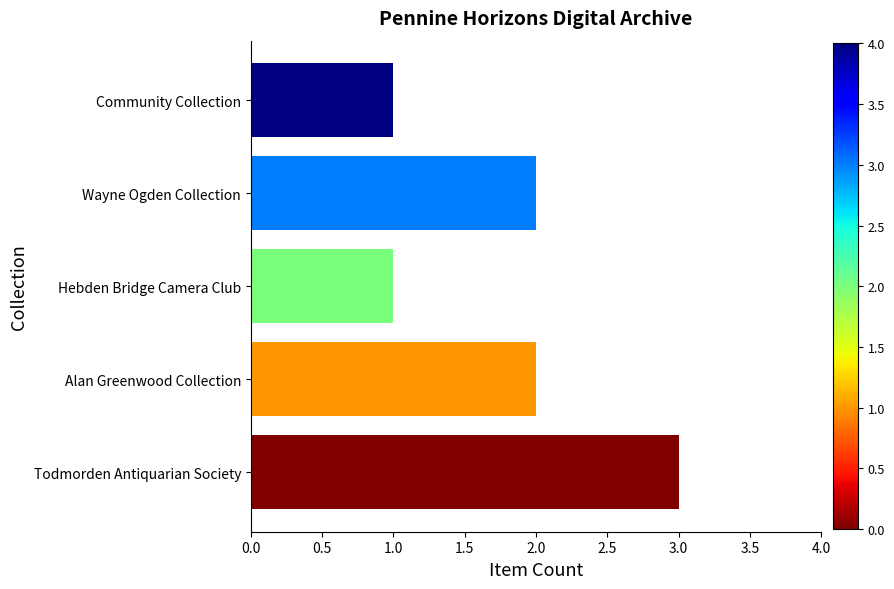

What is the maximum value shown in the chart?

3